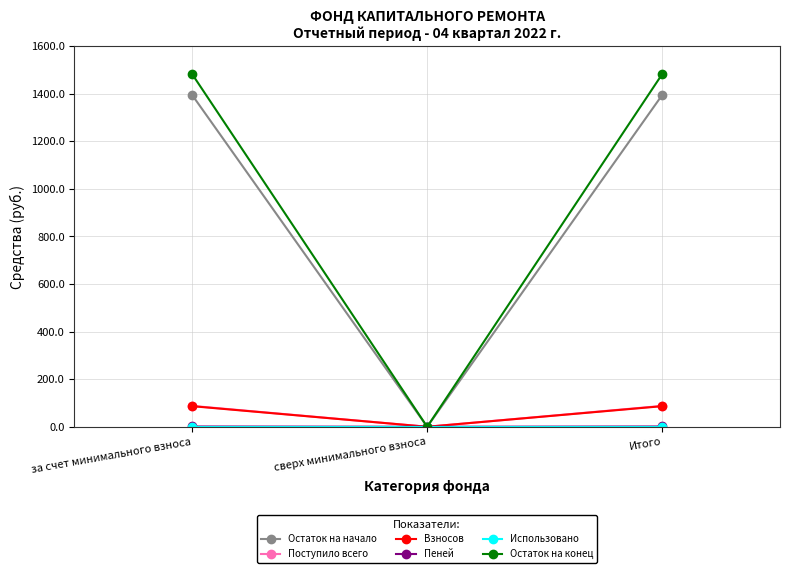

What is the difference between the Остаток на начало values at сверх минимального взноса and Итого?

1394.9